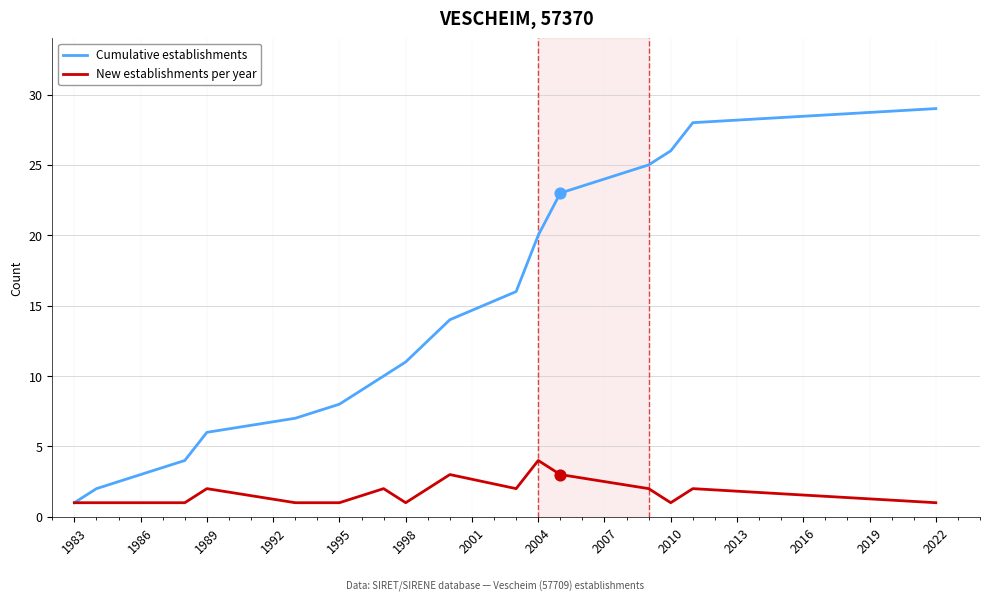

Which series has the widest spread of values?

Cumulative establishments